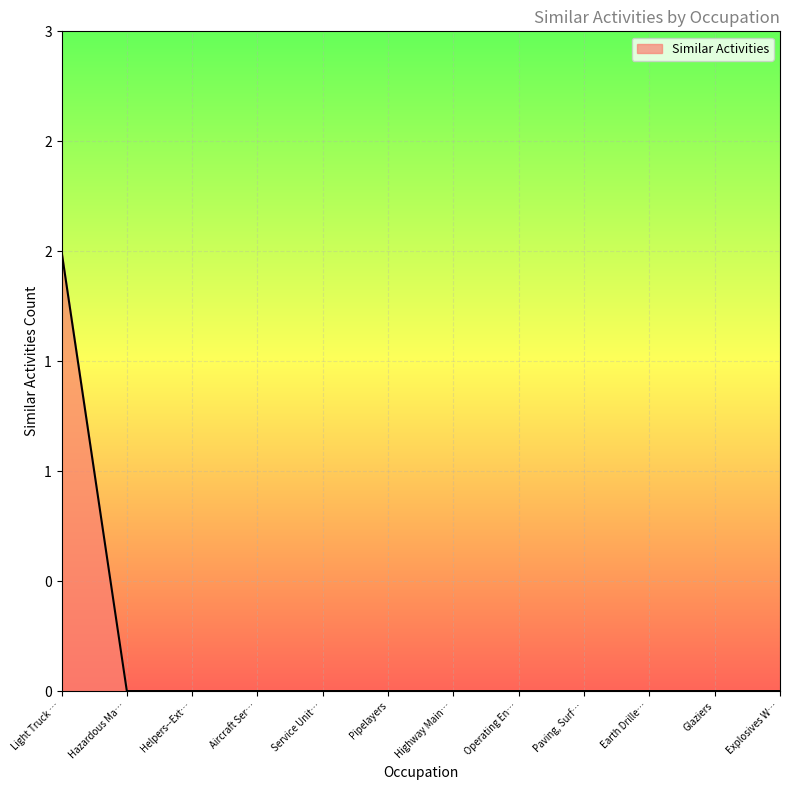

Does the chart have visible grid lines?

Yes